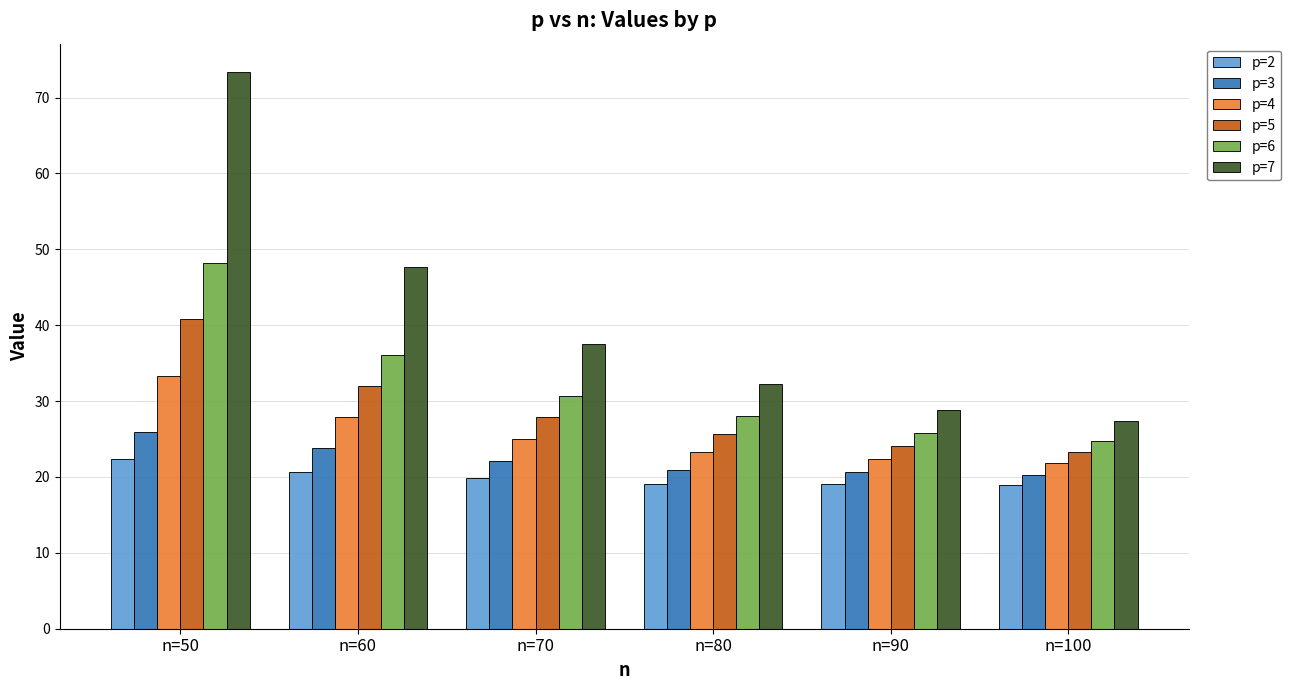

Rank the series by their maximum value, from lowest to highest.

p=2, p=3, p=4, p=5, p=6, p=7